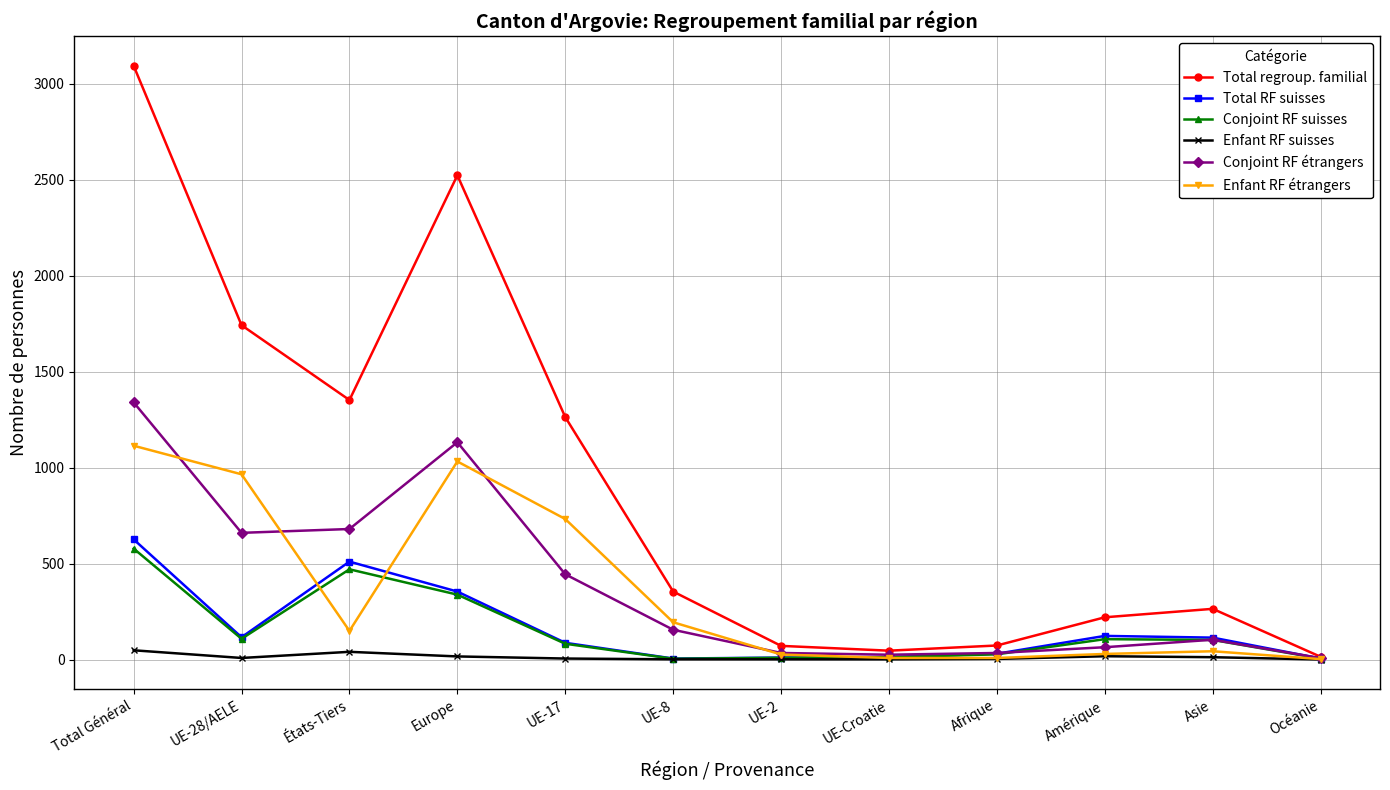

At which category is the sum across all series the highest?

Total Général